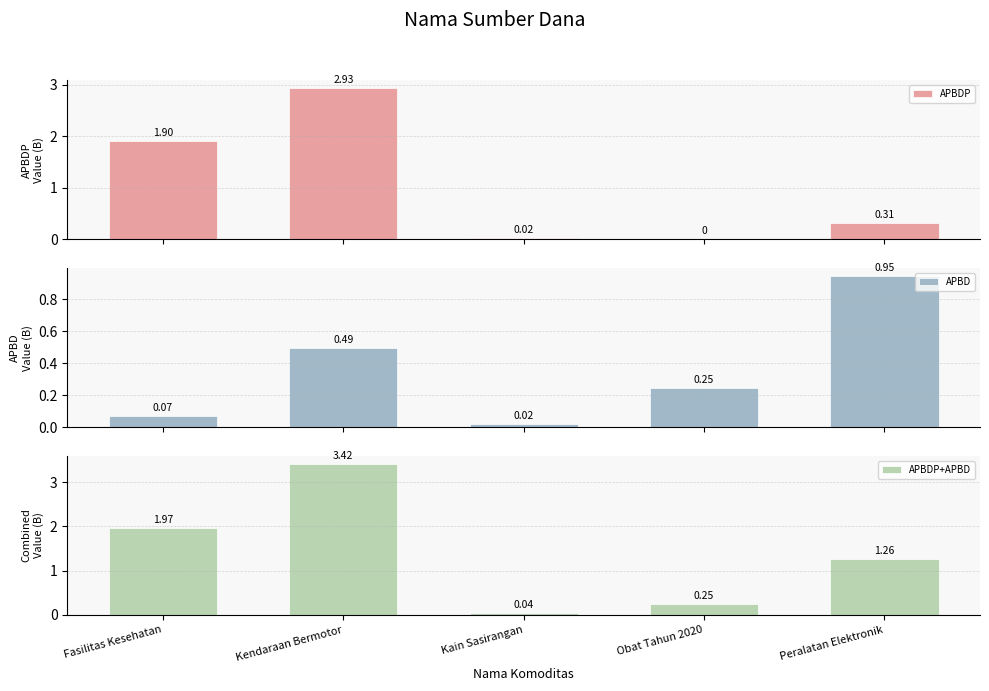

Reading left to right, what are all the values shown in this chart?

APBDP: Fasilitas Kesehatan=1.9	Kendaraan Bermotor=2.9	Kain Sasirangan=0.0	Obat Tahun 2020=0.0	Peralatan Elektronik=0.3
APBD: Fasilitas Kesehatan=0.1	Kendaraan Bermotor=0.5	Kain Sasirangan=0.0	Obat Tahun 2020=0.2	Peralatan Elektronik=0.9
APBDP+APBD: Fasilitas Kesehatan=2.0	Kendaraan Bermotor=3.4	Kain Sasirangan=0.0	Obat Tahun 2020=0.2	Peralatan Elektronik=1.3